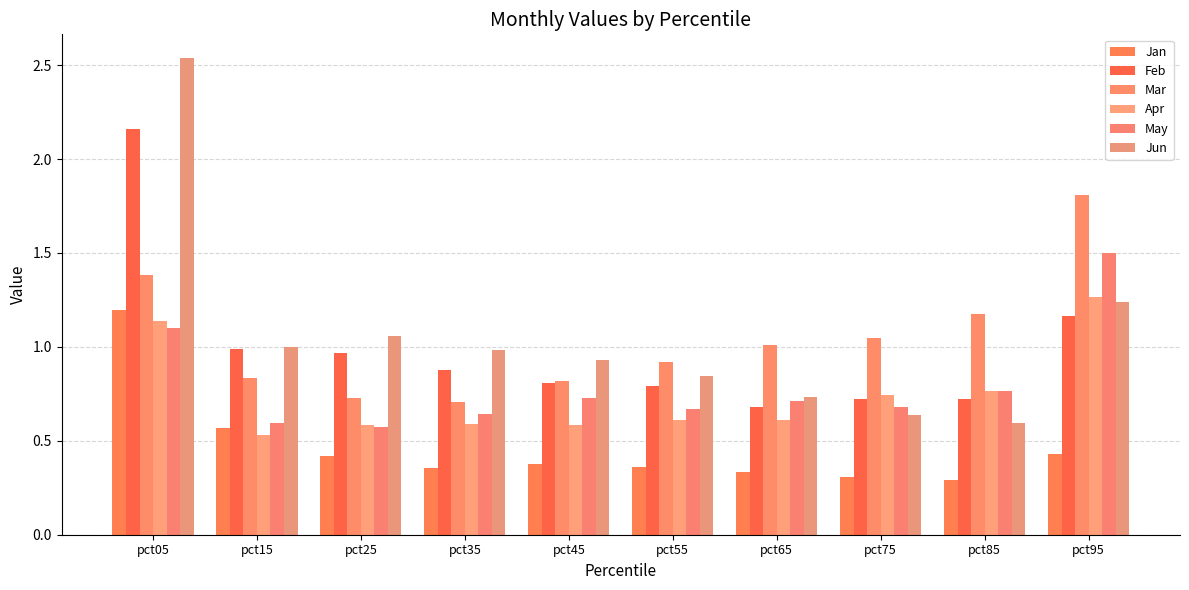

At which label is Apr closest to 0?

pct15